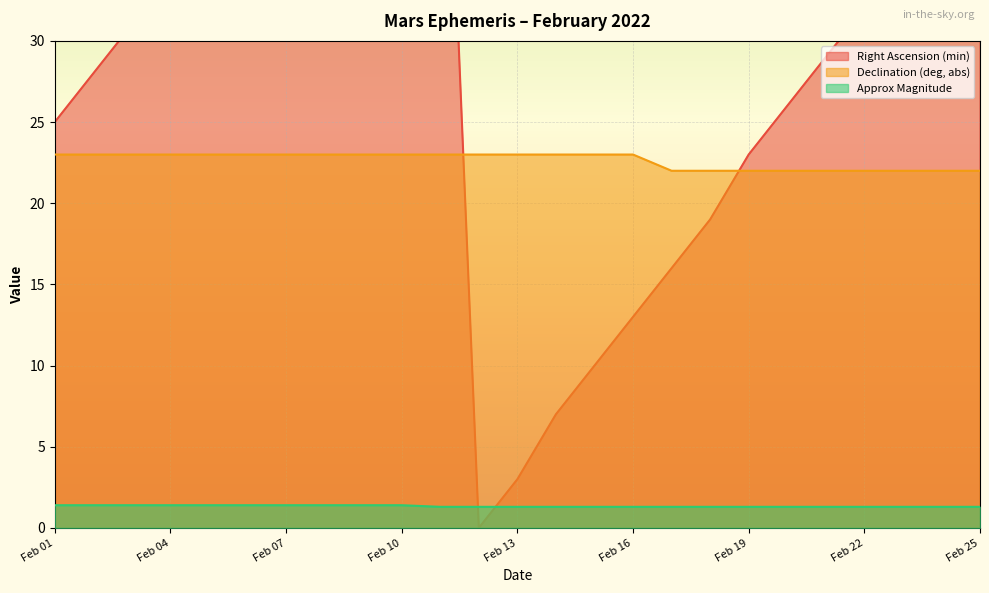

Reading left to right, extract all data points from this chart.

Right Ascension (min): Feb 01=25.0	Feb 02=28.0	Feb 03=31.0	Feb 04=35.0	Feb 05=38.0	Feb 06=41.0	Feb 07=44.0	Feb 08=47.0	Feb 09=51.0	Feb 10=54.0	Feb 11=57.0	Feb 12=0.0	Feb 13=3.0	Feb 14=7.0	Feb 15=10.0	Feb 16=13.0	Feb 17=16.0	Feb 18=19.0	Feb 19=23.0	Feb 20=26.0	Feb 21=29.0	Feb 22=32.0	Feb 23=35.0	Feb 24=38.0	Feb 25=42.0
Declination (deg, abs): Feb 01=23.0	Feb 02=23.0	Feb 03=23.0	Feb 04=23.0	Feb 05=23.0	Feb 06=23.0	Feb 07=23.0	Feb 08=23.0	Feb 09=23.0	Feb 10=23.0	Feb 11=23.0	Feb 12=23.0	Feb 13=23.0	Feb 14=23.0	Feb 15=23.0	Feb 16=23.0	Feb 17=22.0	Feb 18=22.0	Feb 19=22.0	Feb 20=22.0	Feb 21=22.0	Feb 22=22.0	Feb 23=22.0	Feb 24=22.0	Feb 25=22.0
Approx Magnitude: Feb 01=1.4	Feb 02=1.4	Feb 03=1.4	Feb 04=1.4	Feb 05=1.4	Feb 06=1.4	Feb 07=1.4	Feb 08=1.4	Feb 09=1.4	Feb 10=1.4	Feb 11=1.3	Feb 12=1.3	Feb 13=1.3	Feb 14=1.3	Feb 15=1.3	Feb 16=1.3	Feb 17=1.3	Feb 18=1.3	Feb 19=1.3	Feb 20=1.3	Feb 21=1.3	Feb 22=1.3	Feb 23=1.3	Feb 24=1.3	Feb 25=1.3